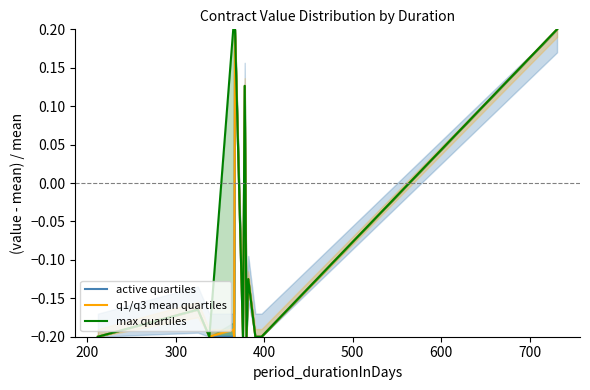

At which label does active quartiles first exceed 0?

600